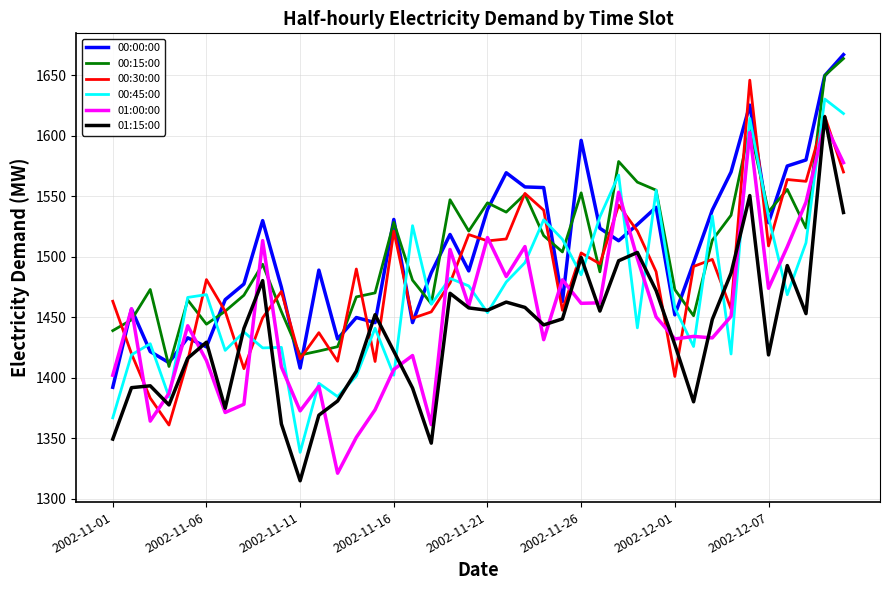

True or false: 01:15:00 and 00:15:00 cross at least once.

False